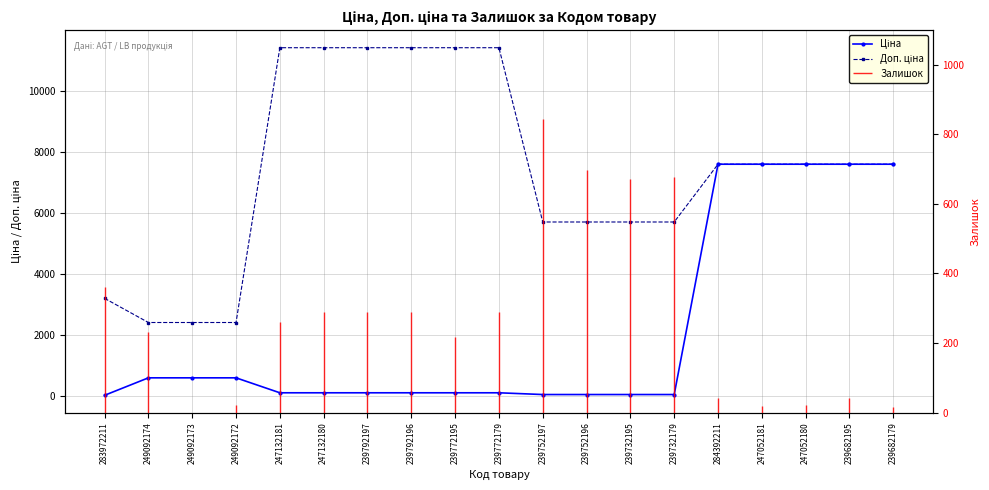

Where does the Ціна series first go above 114?

249092174